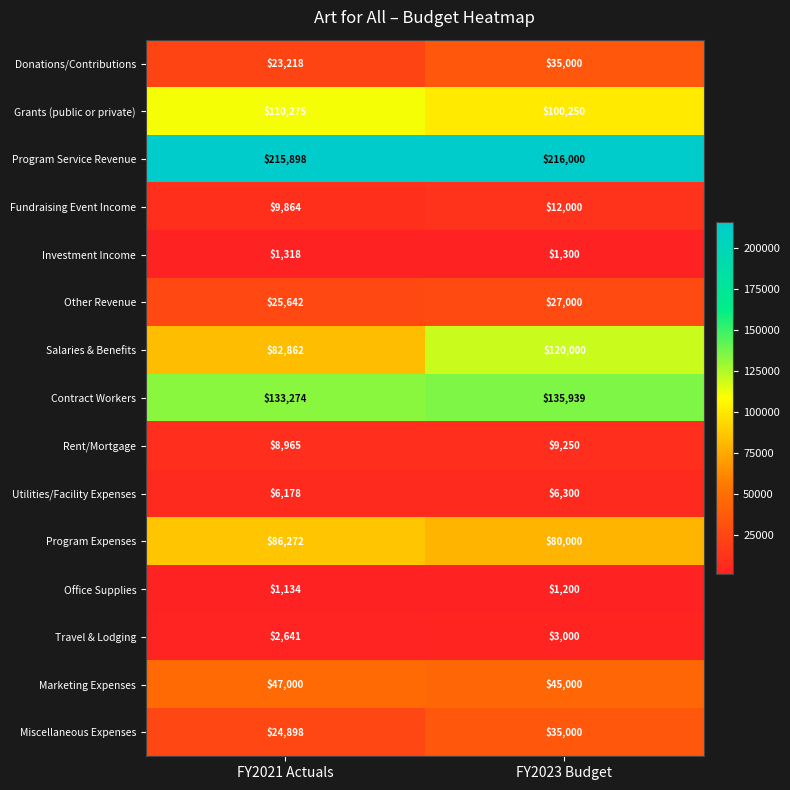

Reading left to right, transcribe all the data shown in this chart.

Donations/Contributions: 23218	35000
Grants (public or private): 110275	100250
Program Service Revenue: 215898	216000
Fundraising Event Income: 9864	12000
Investment Income: 1318	1300
Other Revenue: 25642	27000
Salaries & Benefits: 82862	120000
Contract Workers: 133274	135939
Rent/Mortgage: 8965	9250
Utilities/Facility Expenses: 6178	6300
Program Expenses: 86272	80000
Office Supplies: 1134	1200
Travel & Lodging: 2641	3000
Marketing Expenses: 47000	45000
Miscellaneous Expenses: 24898	35000